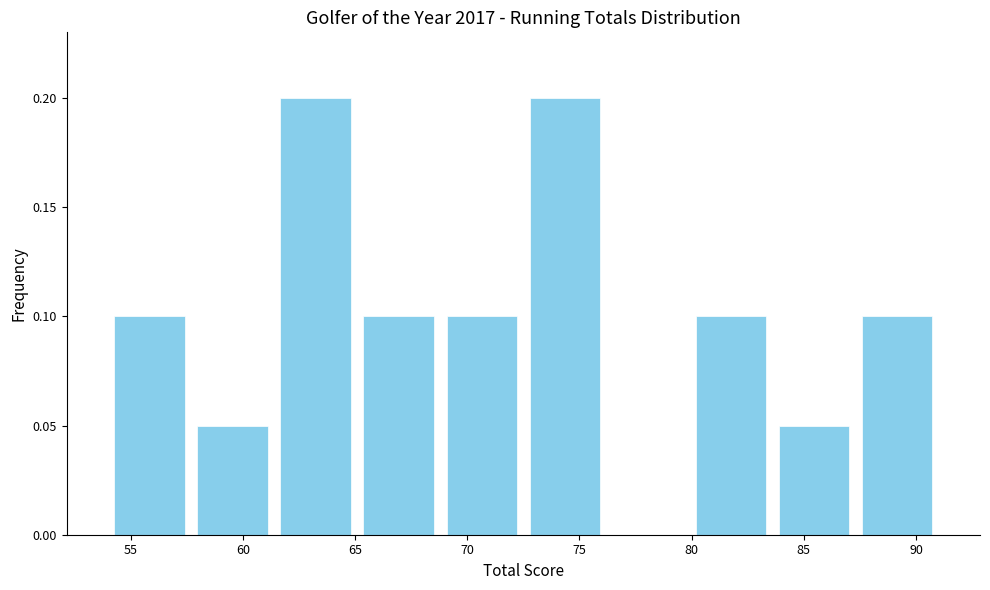

How tall is the bar that spans 65.1 to 68.8 on the x-axis? Neither the bar edges nor the heights are printed on the chart, so give them approximately, as read against the axes.

0.10